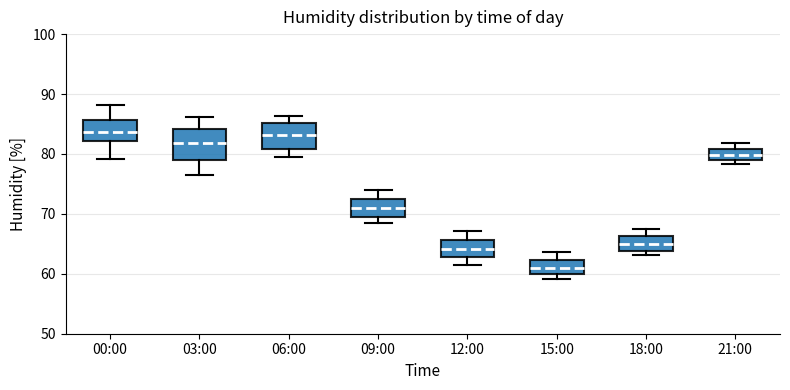

Reading left to right, read every box against the y-axis: the position of its median line, the range the box covers, and the ends of its whiskers. The values are not printed on the chart, so give them approximately, as read against the axis.

00:00: median 84, box 82 to 86, whiskers 79 to 88
03:00: median 82, box 79 to 84, whiskers 77 to 86
06:00: median 83, box 81 to 85, whiskers 80 to 86
09:00: median 71, box 70 to 73, whiskers 69 to 74
12:00: median 64, box 63 to 66, whiskers 62 to 67
15:00: median 61, box 60 to 62, whiskers 59 to 64
18:00: median 65, box 64 to 66, whiskers 63 to 68
21:00: median 80, box 79 to 81, whiskers 78 to 82